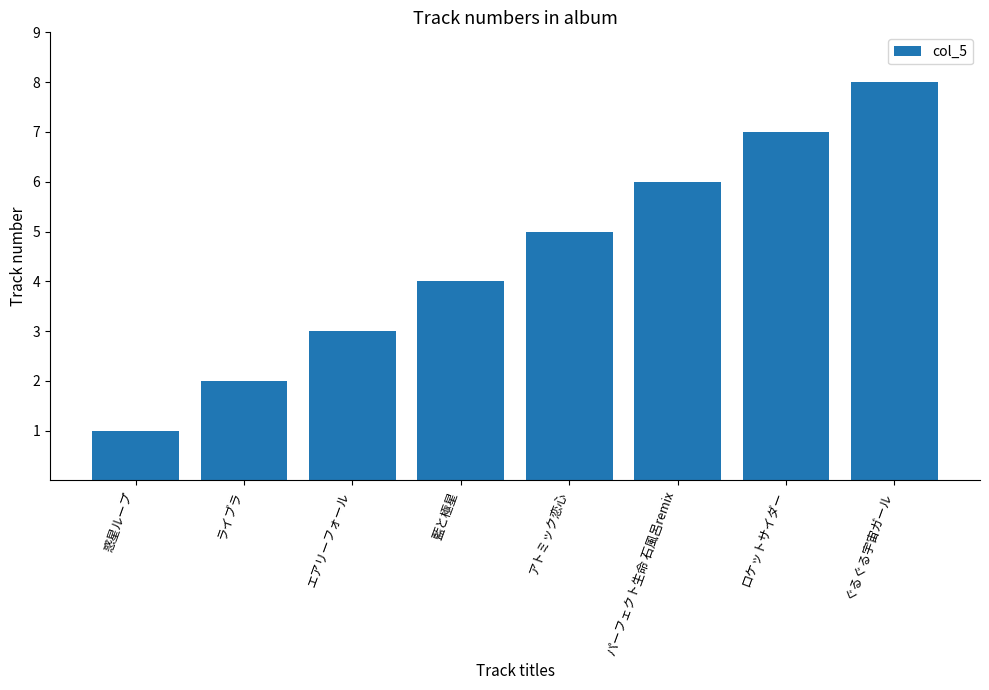

What is the difference between the maximum and minimum values?

7